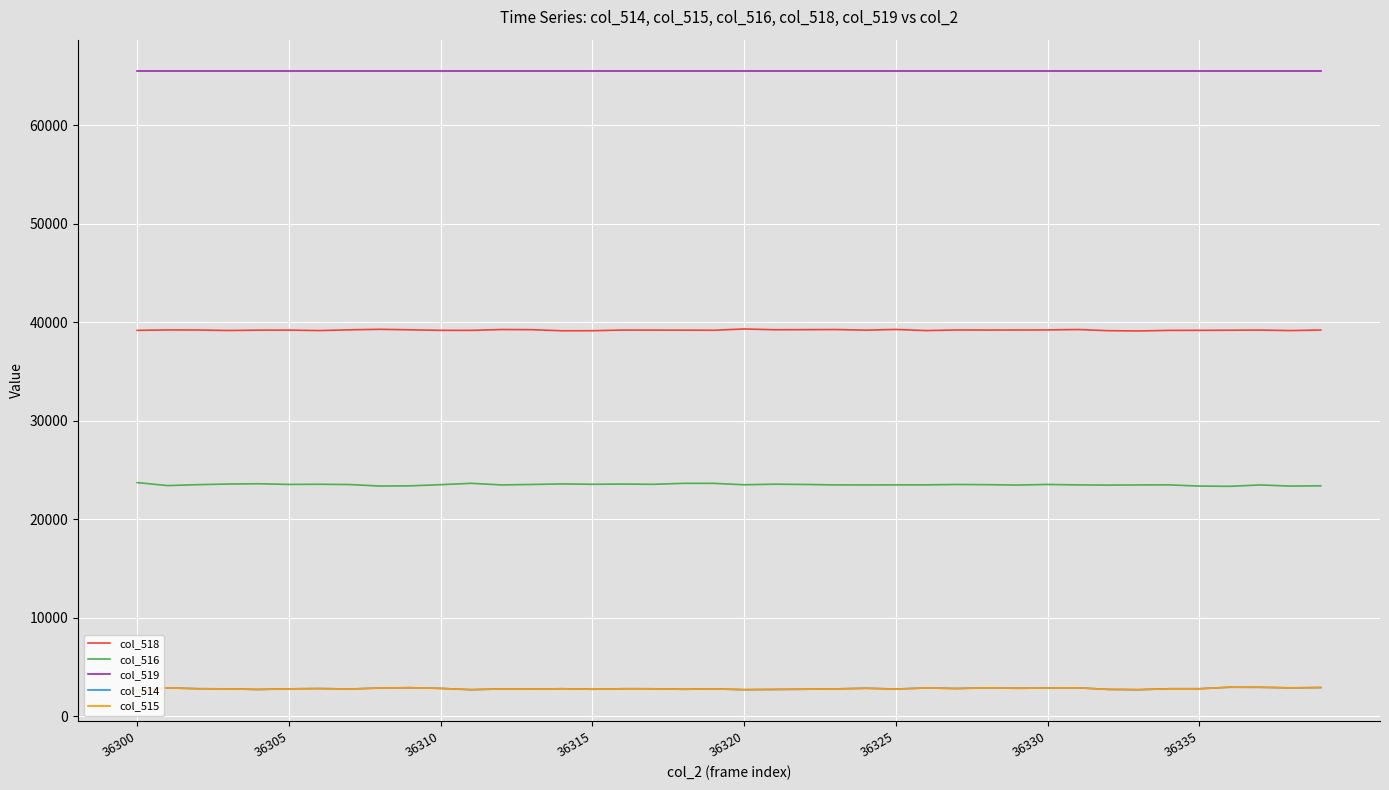

Which series has the largest total across all categories?

col_519